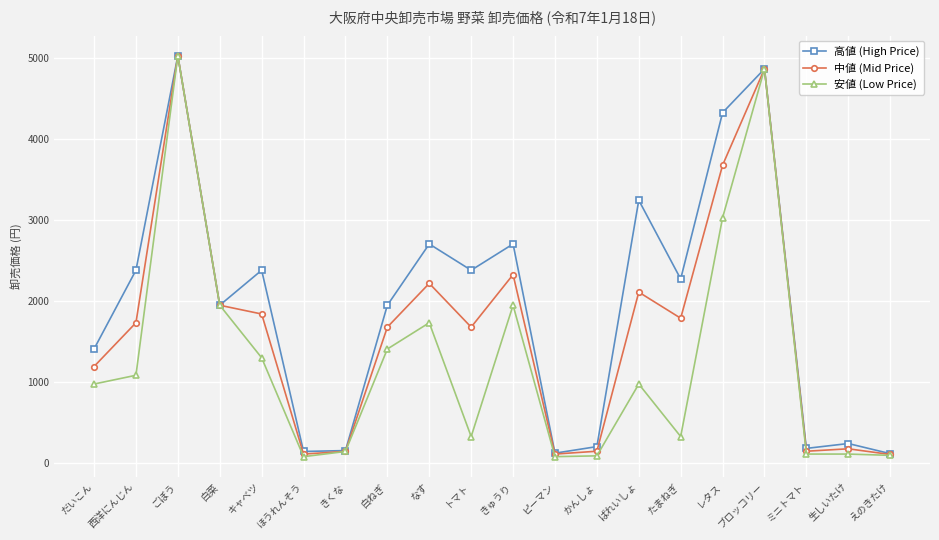

At which category is the sum across all series the highest?

ごぼう